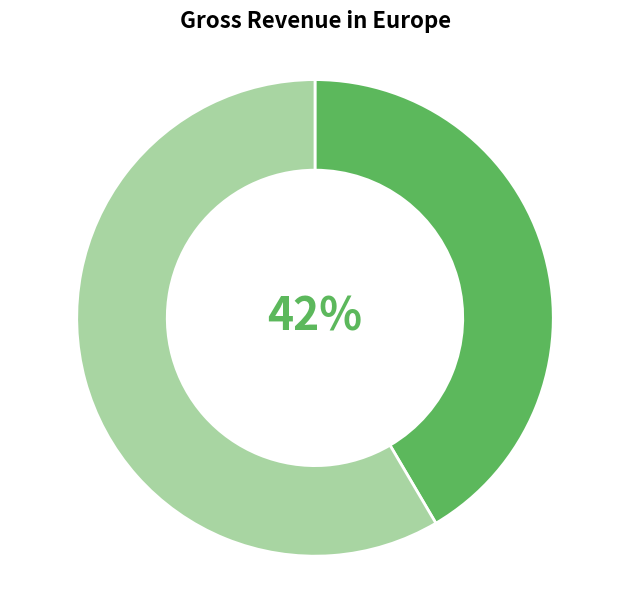

Does any single category account for the majority?

Yes